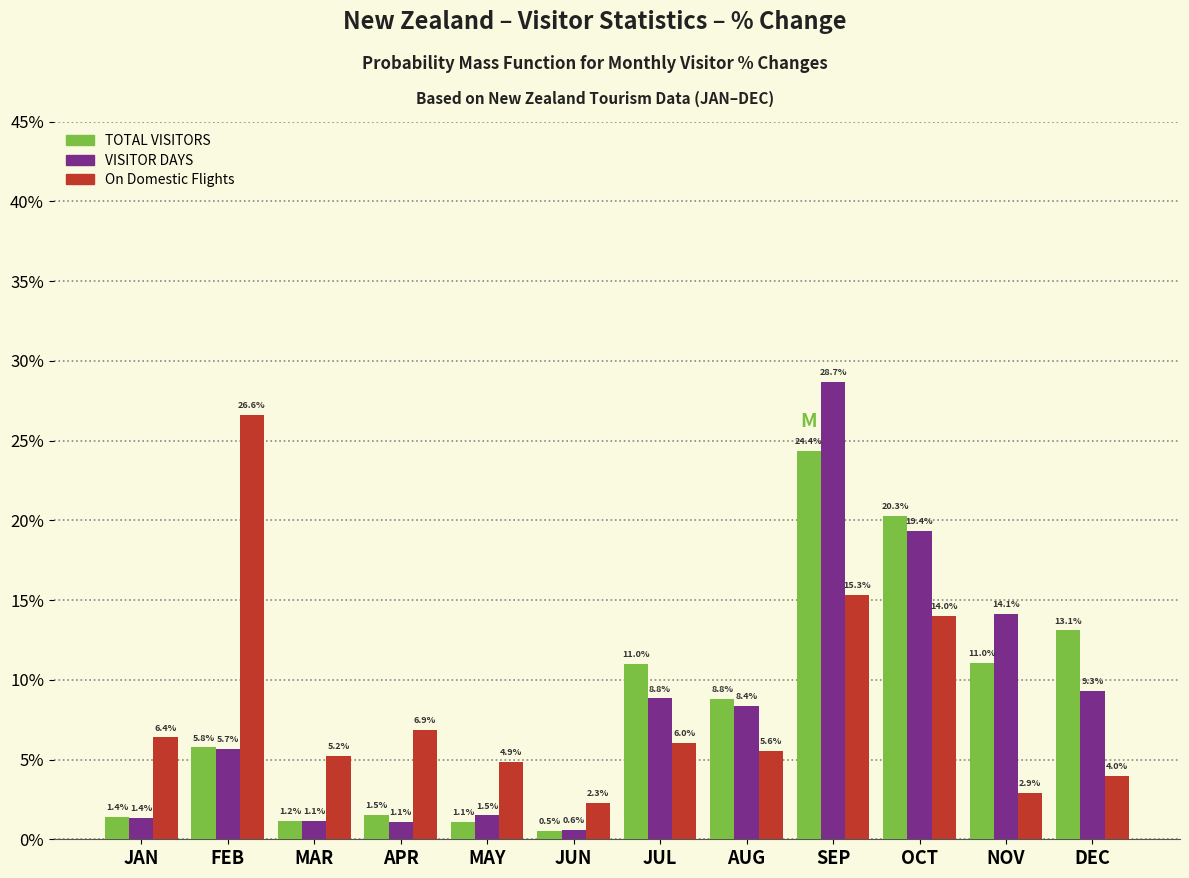

Reading left to right, extract all data points from this chart.

TOTAL VISITORS: 1.4	5.8	1.2	1.5	1.1	0.5	11.0	8.8	24.4	20.3	11.0	13.1
VISITOR DAYS: 1.4	5.7	1.1	1.1	1.5	0.6	8.8	8.4	28.7	19.4	14.1	9.3
On Domestic Flights: 6.4	26.6	5.2	6.9	4.9	2.3	6.0	5.6	15.3	14.0	2.9	4.0